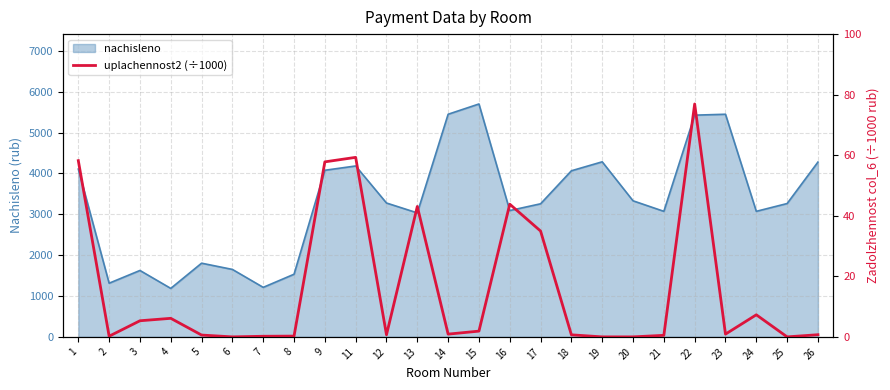

True or false: the data shows 0.3 at 21.

False